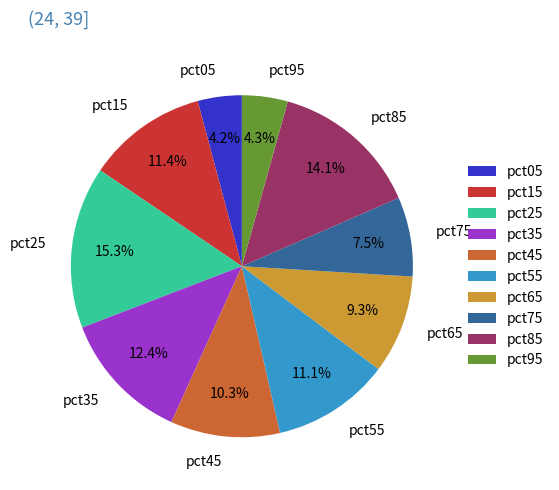

To the nearest percent, what percentage of the pie is pct85?

14%